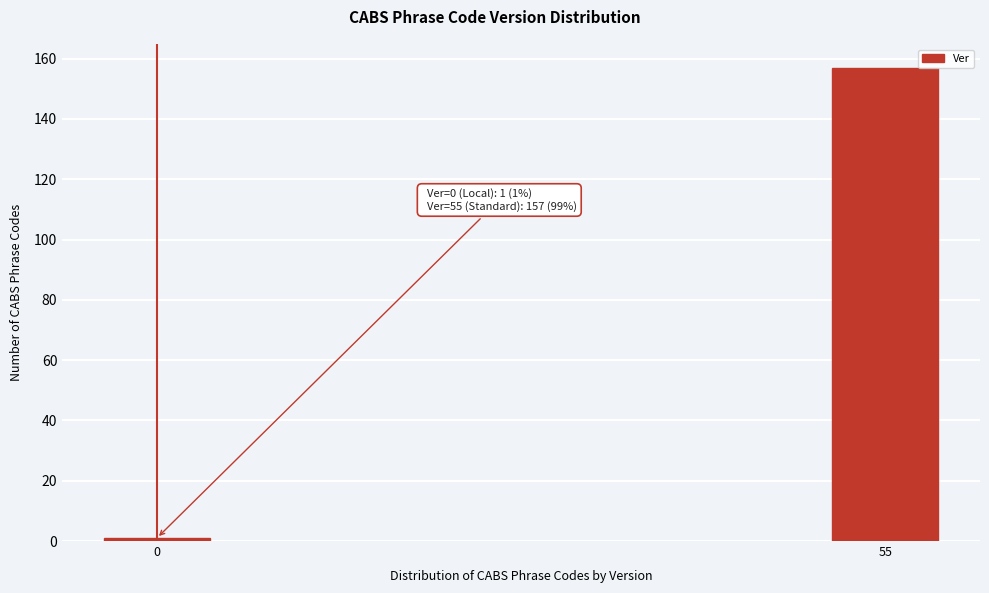

Reading right to left, list all the values displayed in this chart.

55=157	0=1